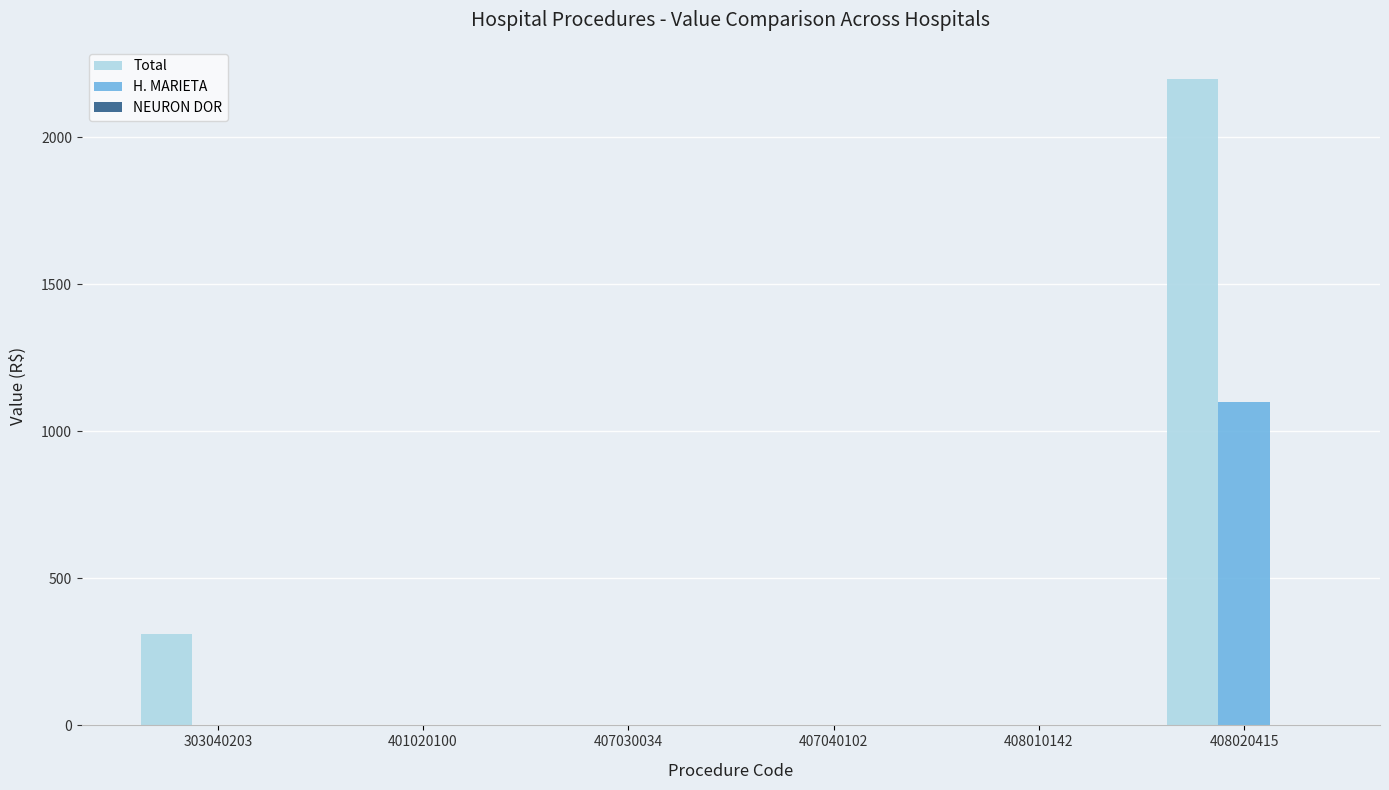

What is the maximum value shown in the chart?

2198.2